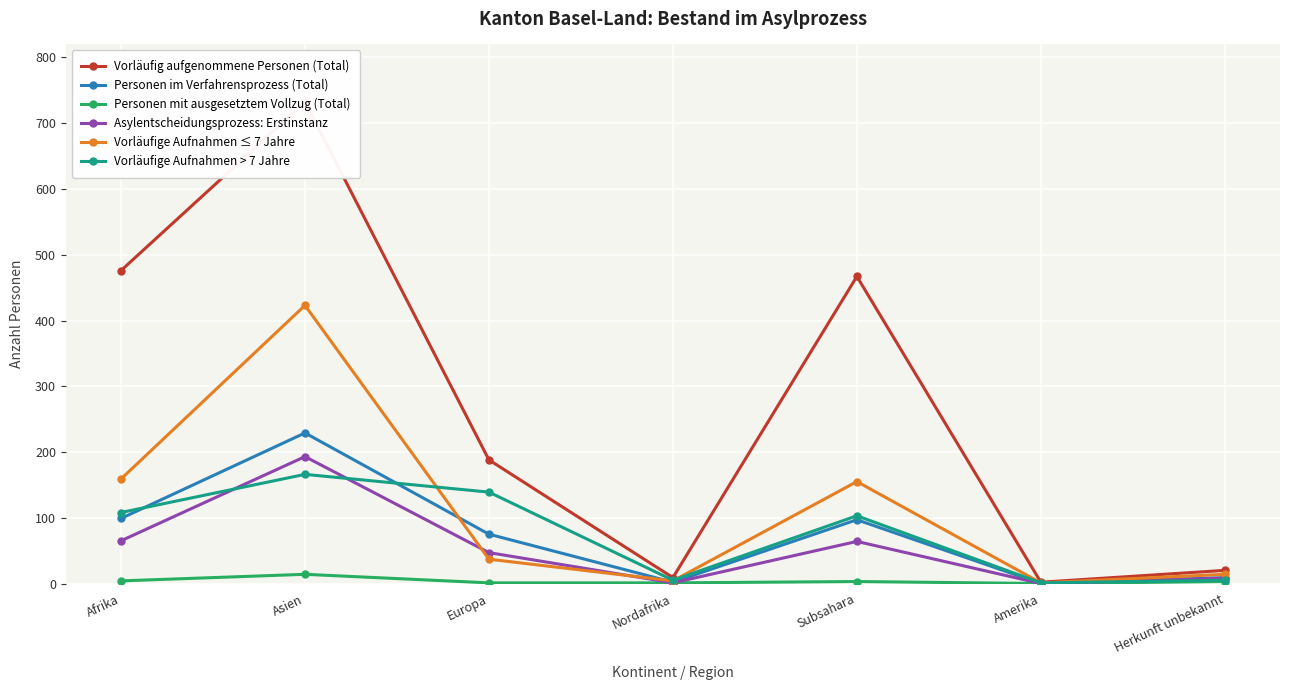

What is the label of the 3rd point from the right?

Subsahara